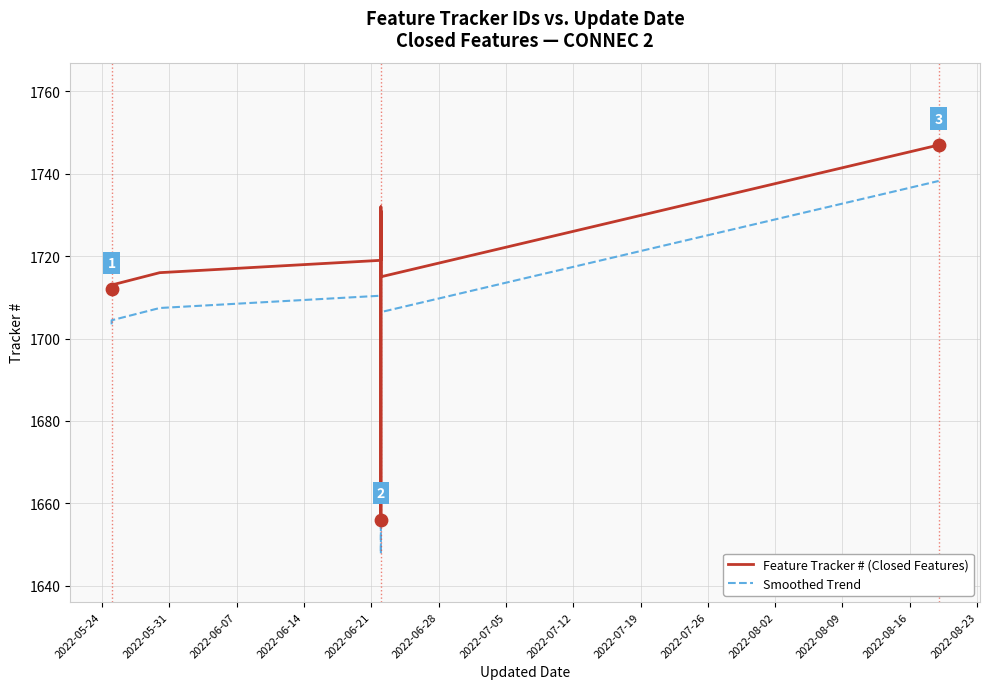

Which series reaches the minimum Y coordinate?

Smoothed Trend